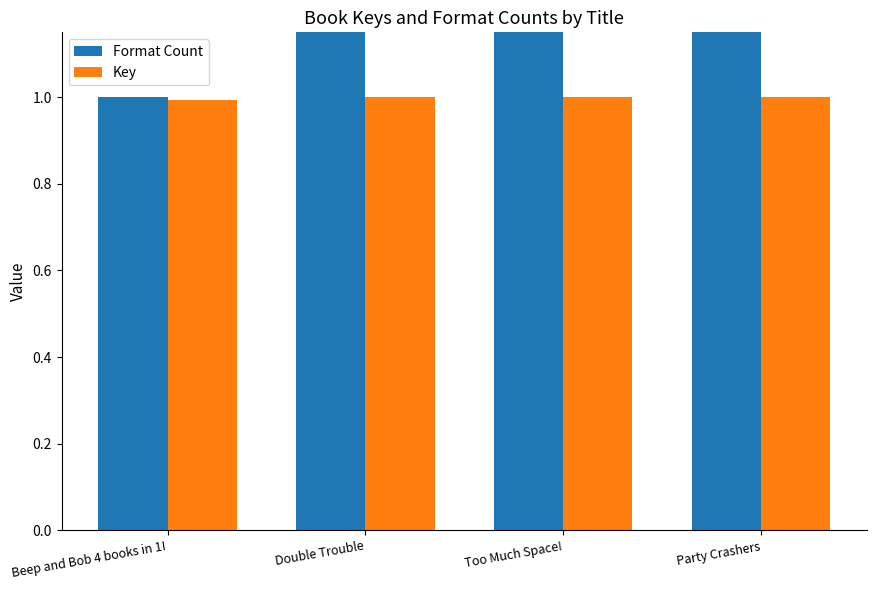

Is the value of Format Count at Beep and Bob 4 books in 1! greater than the value of Key at Party Crashers?

Yes